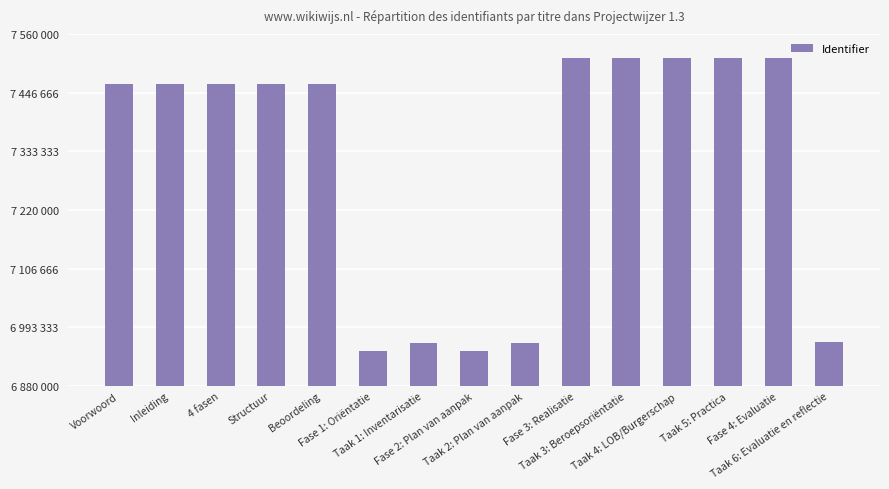

Rank the categories by value from lowest to highest.

Fase 1: Oriëntatie, Fase 2: Plan van aanpak, Taak 1: Inventarisatie, Taak 2: Plan van aanpak, Taak 6: Evaluatie en reflectie, Voorwoord, Inleiding, 4 fasen, Structuur, Beoordeling, Fase 3: Realisatie, Taak 3: Beroepsoriëntatie, Taak 4: LOB/Burgerschap, Taak 5: Practica, Fase 4: Evaluatie